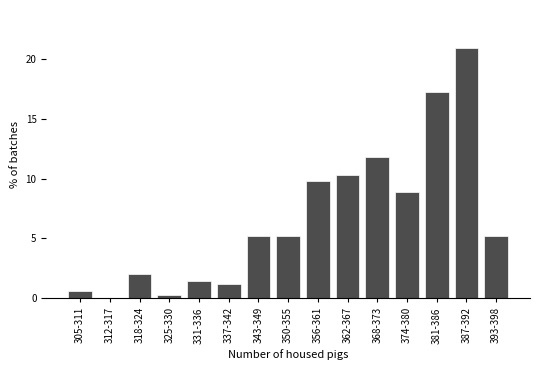

Reading right to left, list all the values displayed in this chart.

393-398=5.2	387-392=21.0	381-386=17.2	374-380=8.9	368-373=11.8	362-367=10.3	356-361=9.8	350-355=5.2	343-349=5.2	337-342=1.1	331-336=1.4	325-330=0.3	318-324=2.0	312-317=0.0	305-311=0.6